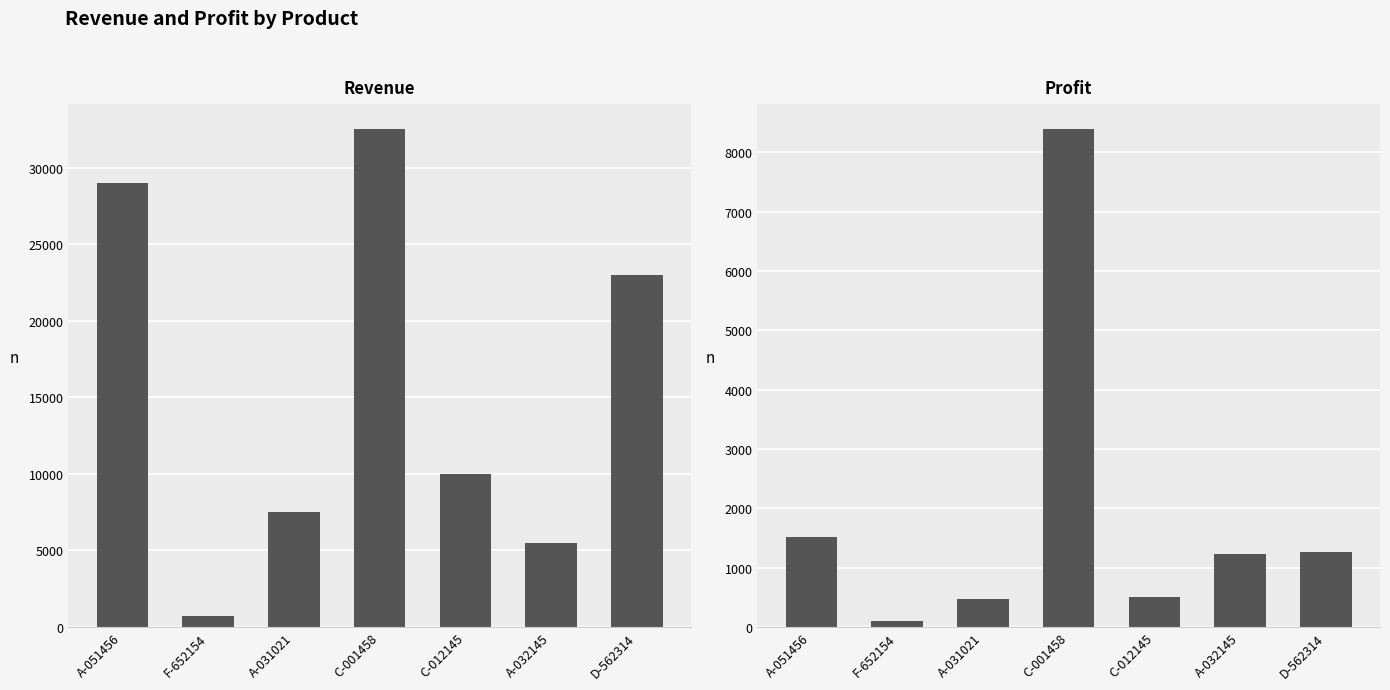

What is the label of the 7th bar from the right?

A-051456